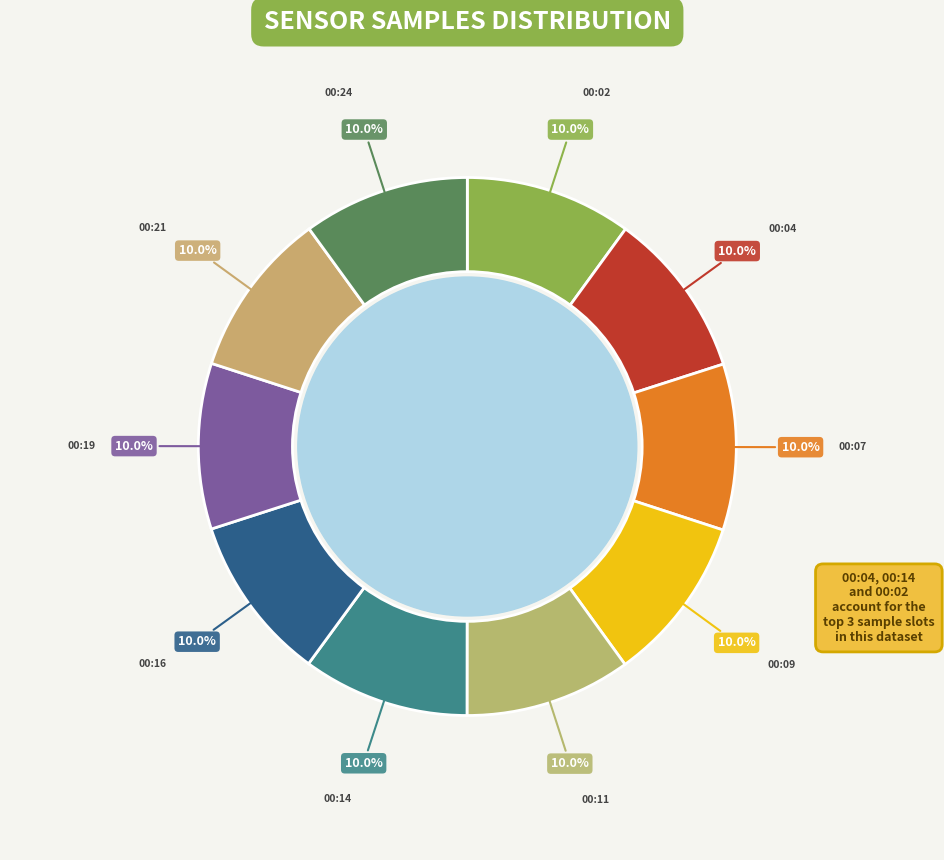

True or false: 00:07 accounts for 10% of the total.

True